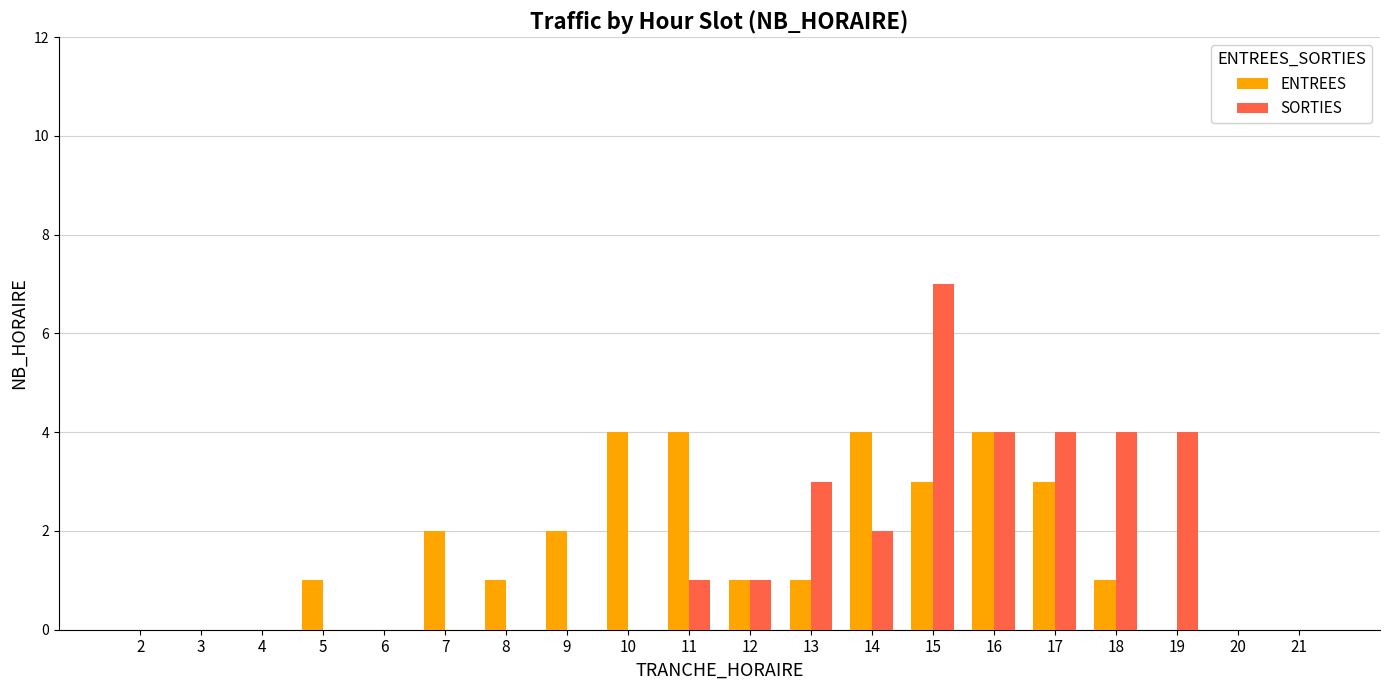

Reading right to left, extract all data points from this chart.

ENTREES: 21=0	20=0	19=0	18=1	17=3	16=4	15=3	14=4	13=1	12=1	11=4	10=4	9=2	8=1	7=2	6=0	5=1	4=0	3=0	2=0
SORTIES: 21=0	20=0	19=4	18=4	17=4	16=4	15=7	14=2	13=3	12=1	11=1	10=0	9=0	8=0	7=0	6=0	5=0	4=0	3=0	2=0